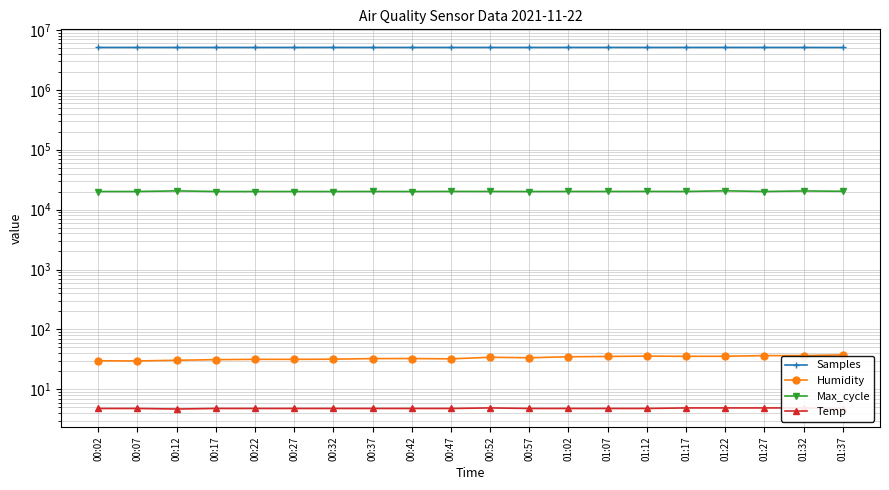

What is the difference between the maximum and minimum values in the Humidity series?

7.8